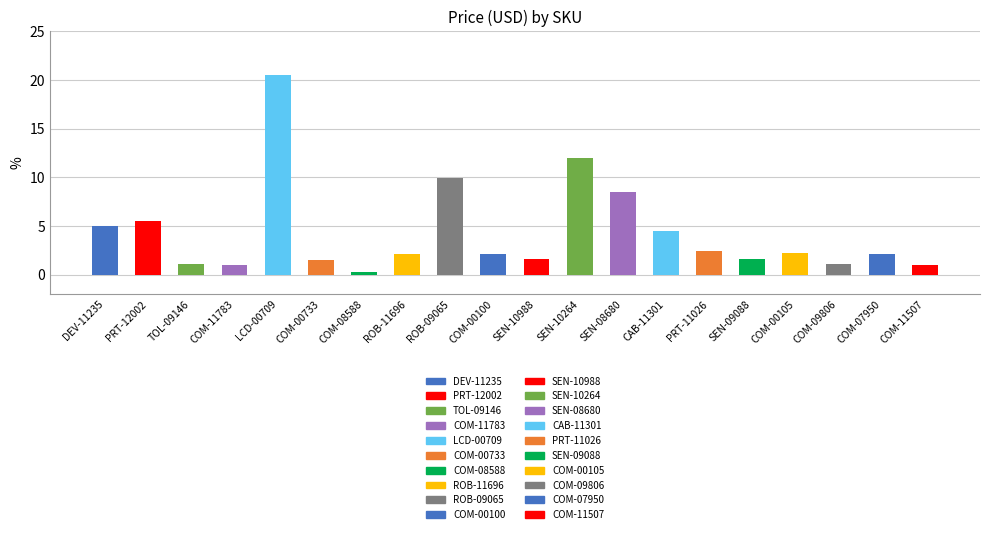

Where does the data first go above 2?

DEV-11235